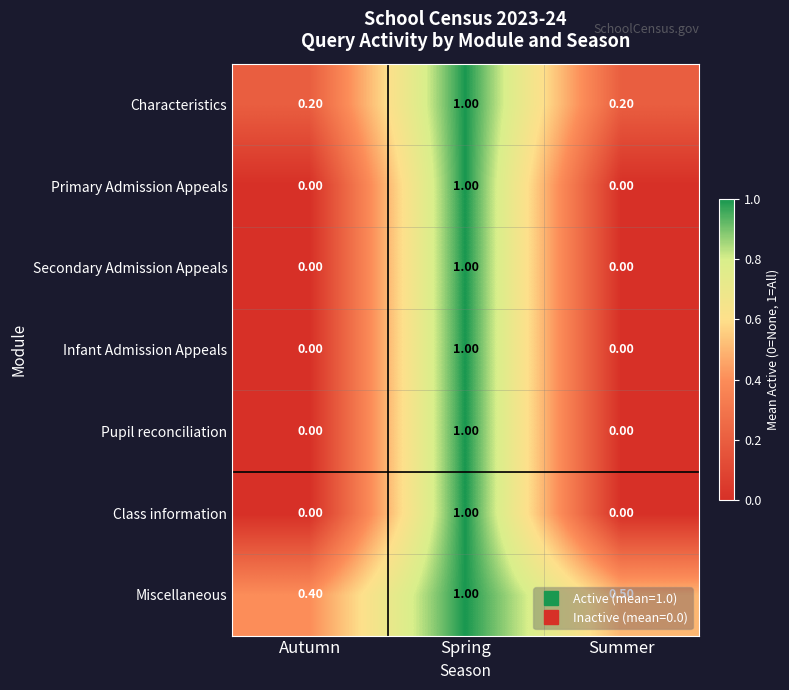

Which series has the largest total across all categories?

Miscellaneous